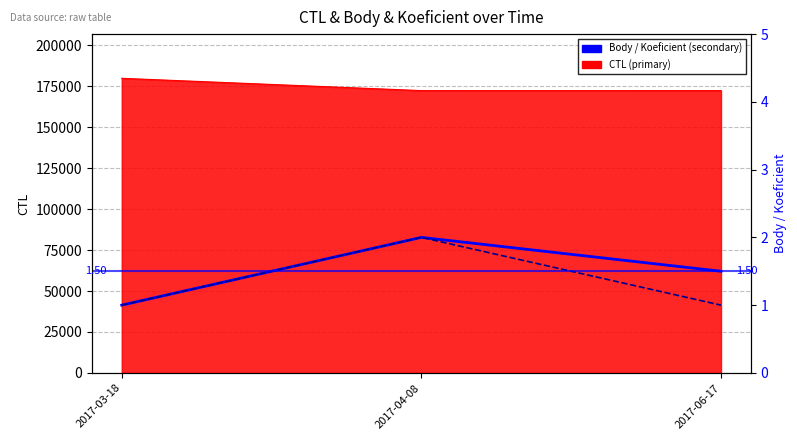

What is the label of the 3rd point from the right?

2017-03-18